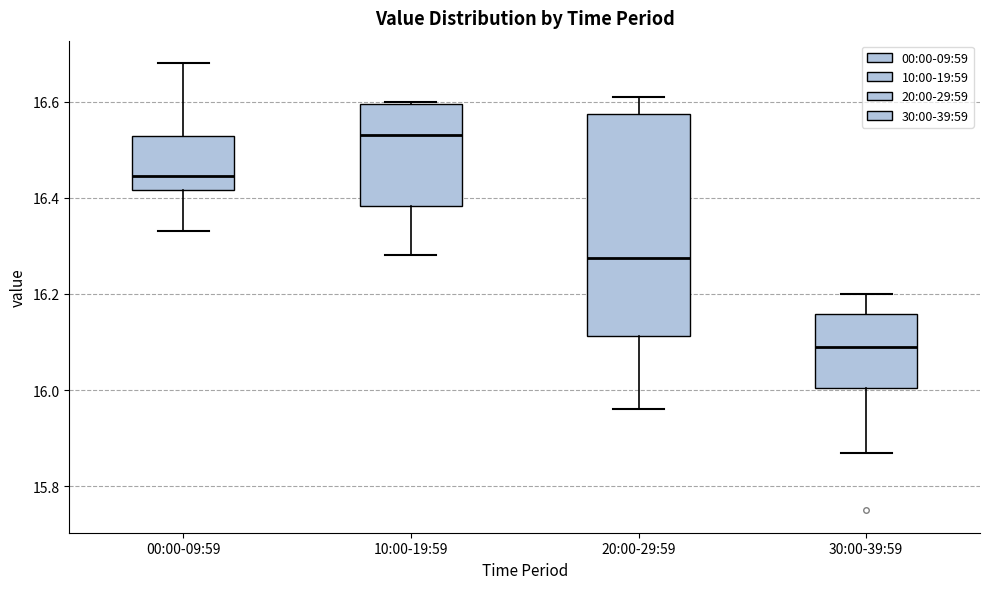

Reading left to right, read every box against the y-axis: the position of its median line, the range the box covers, and the ends of its whiskers. The values are not printed on the chart, so give them approximately, as read against the axis.

00:00-09:59: median 16.44, box 16.42 to 16.52, whiskers 16.34 to 16.68
10:00-19:59: median 16.54, box 16.38 to 16.60, whiskers 16.28 to 16.60
20:00-29:59: median 16.28, box 16.12 to 16.58, whiskers 15.96 to 16.62
30:00-39:59: median 16.10, box 16.00 to 16.16, whiskers 15.88 to 16.20